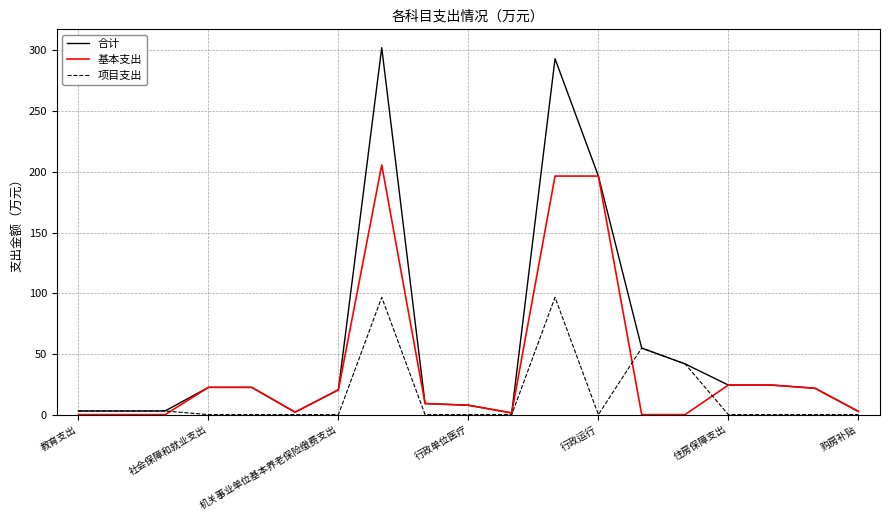

What is the greatest value displayed?

302.3